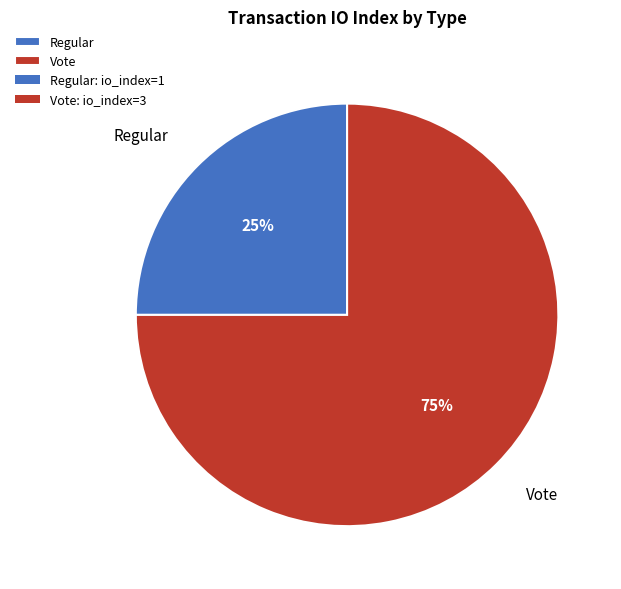

To the nearest percent, what portion does Regular represent?

25%